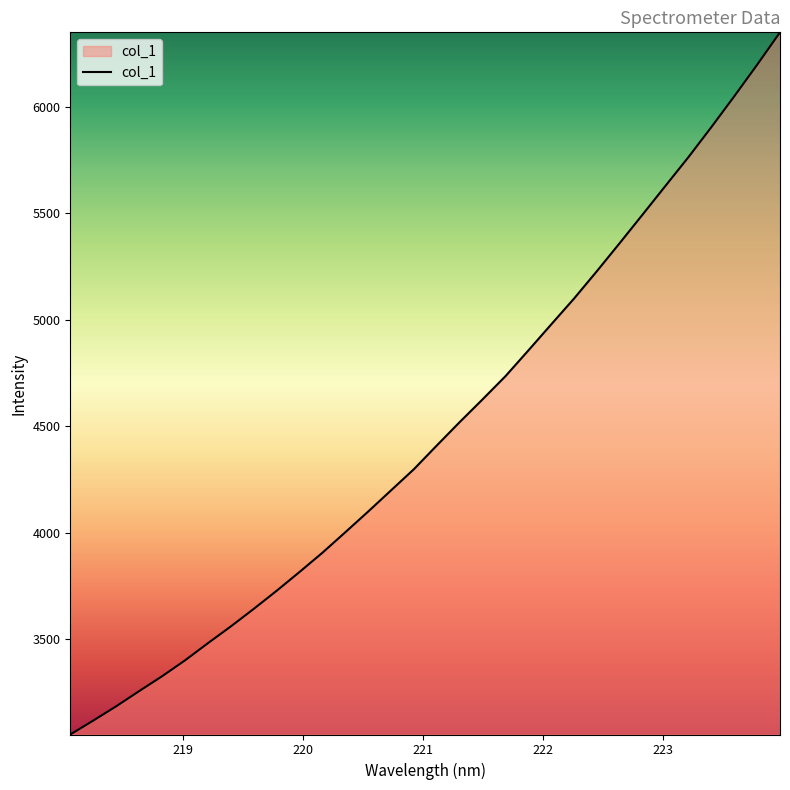

What is the smallest value displayed?

3051.7